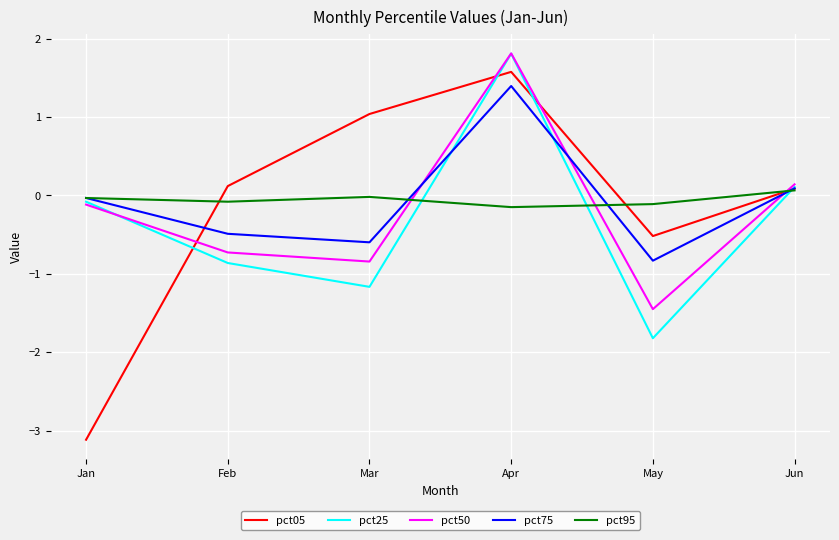

What is the sum of the pct50 values at May and Jan?

-1.6